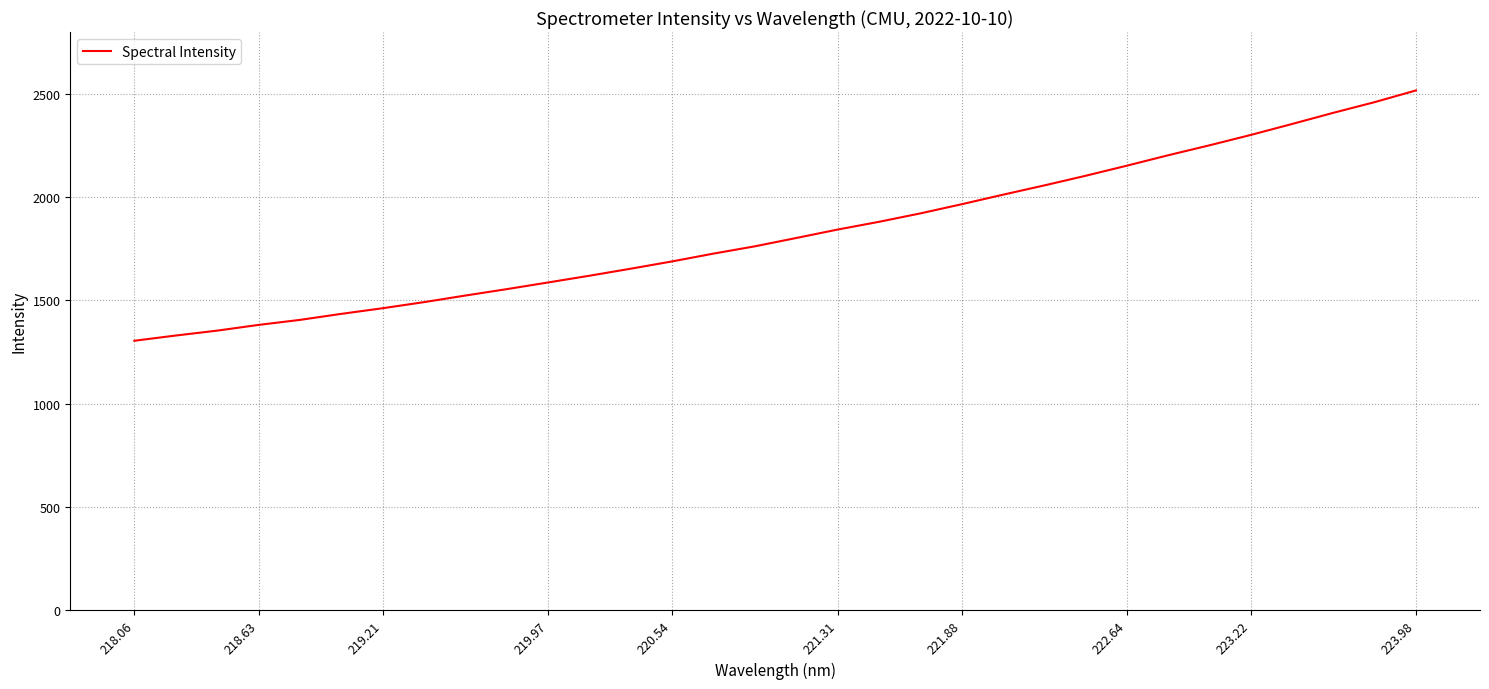

What is the sum of all values?

58518.6